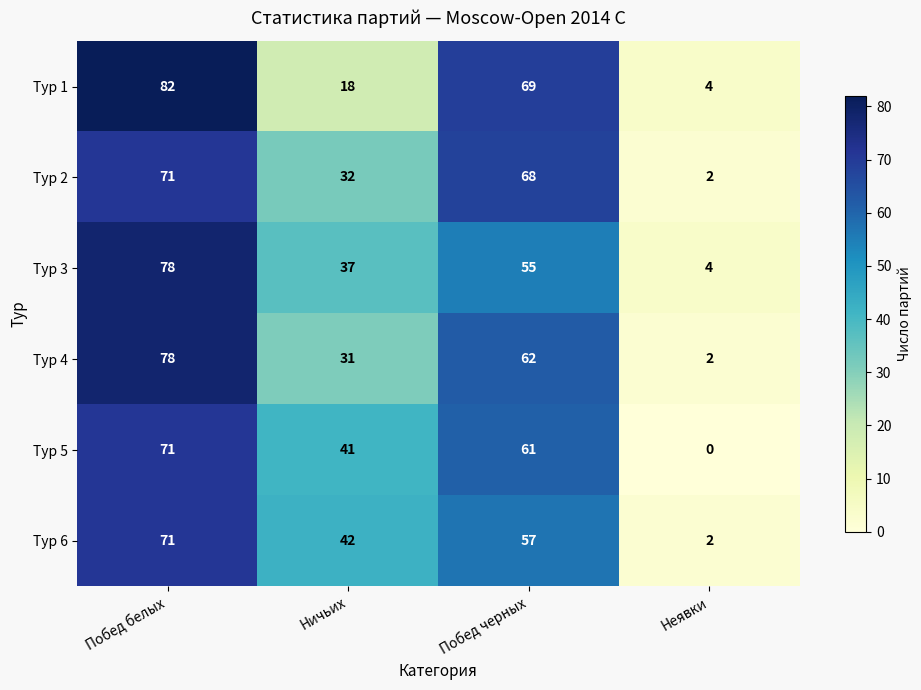

Which category has the highest value across all series?

Побед белых